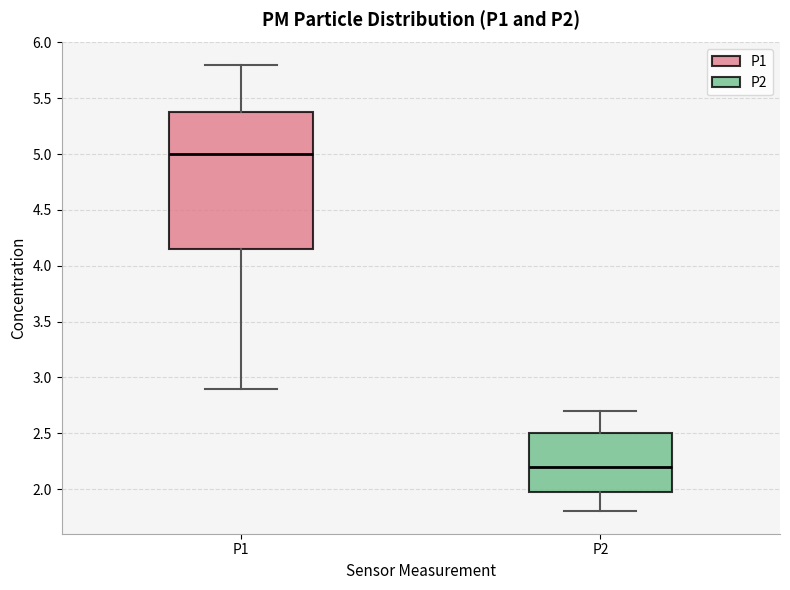

Which box's median line is the lowest?

P2